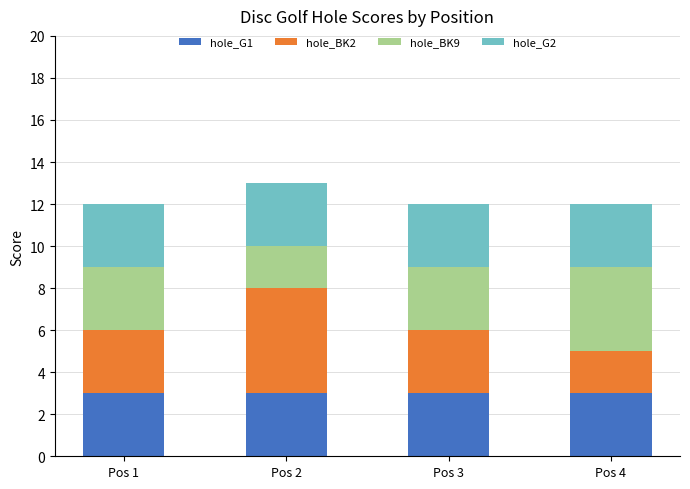

What is the total value across all series at Pos 1?

12